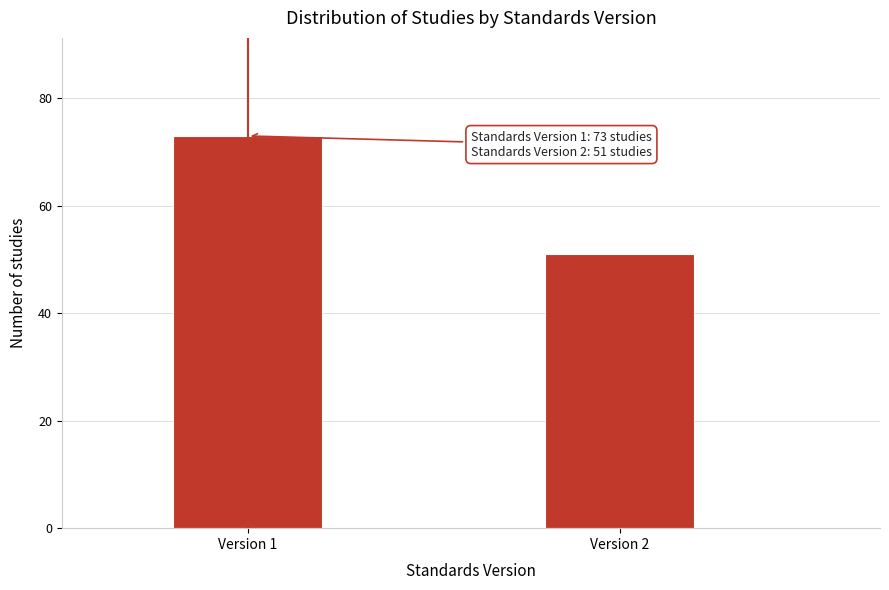

Reading left to right, extract all data points from this chart.

Version 1=73	Version 2=51